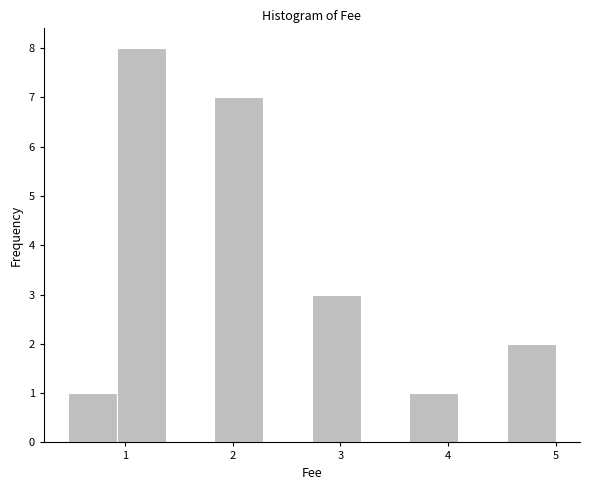

Reading left to right, transcribe this chart: for each bar, give the range it covers on the x-axis and its height. Neither the bar edges nor the heights are printed on the chart, so give them approximately, as read against the axes.

0.5 to 0.9: 1
0.9 to 1.4: 8
1.4 to 1.8: 0
1.8 to 2.3: 7
2.3 to 2.7: 0
2.7 to 3.2: 3
3.2 to 3.6: 0
3.6 to 4.1: 1
4.1 to 4.5: 0
4.5 to 5.0: 2